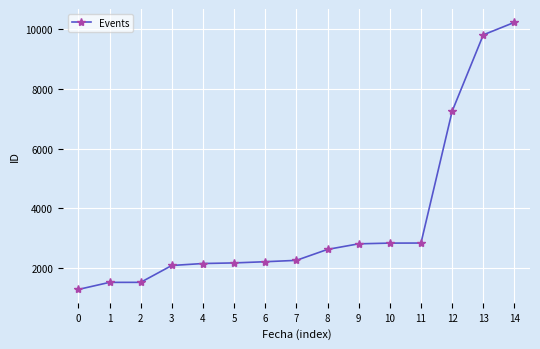

What is the value of the 11th point from the left?

2834